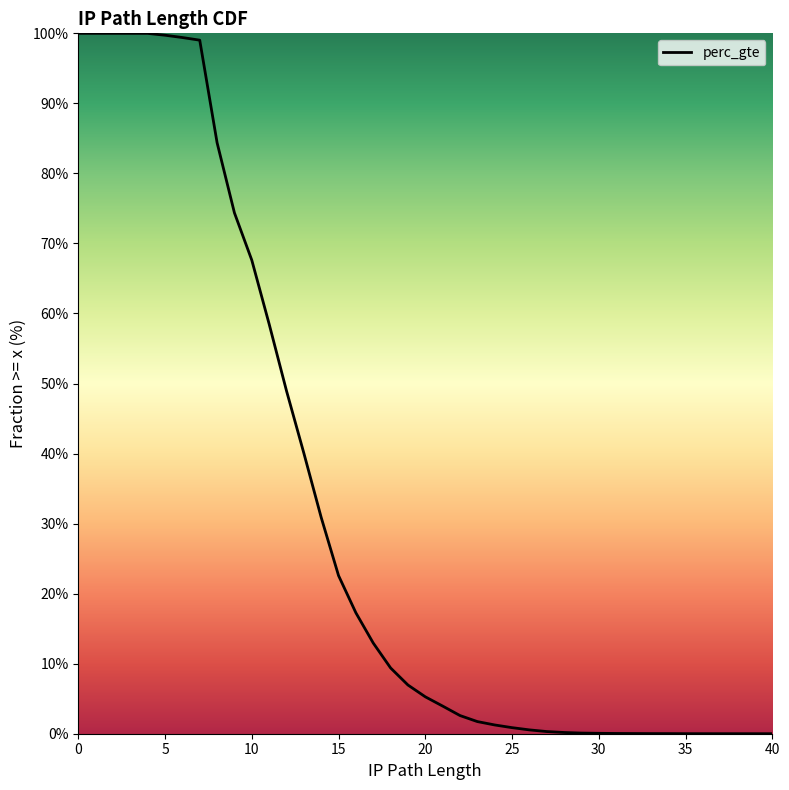

How many series are shown in this chart?

1